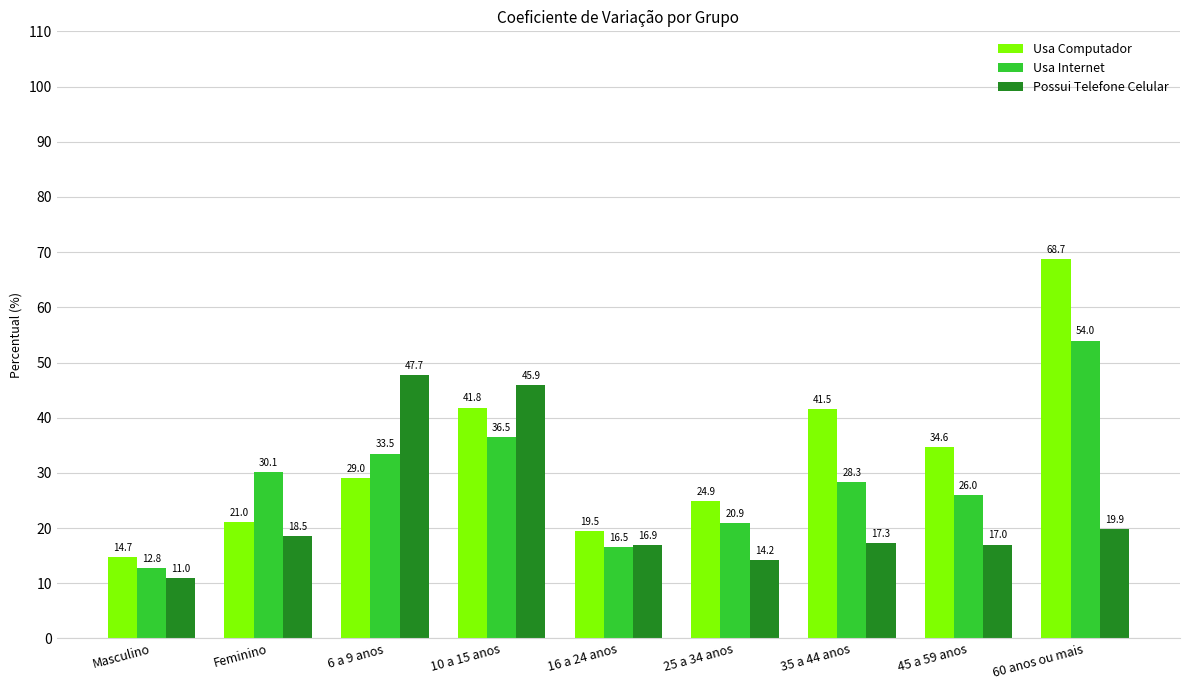

Which label corresponds to the smallest value in the chart?

Masculino